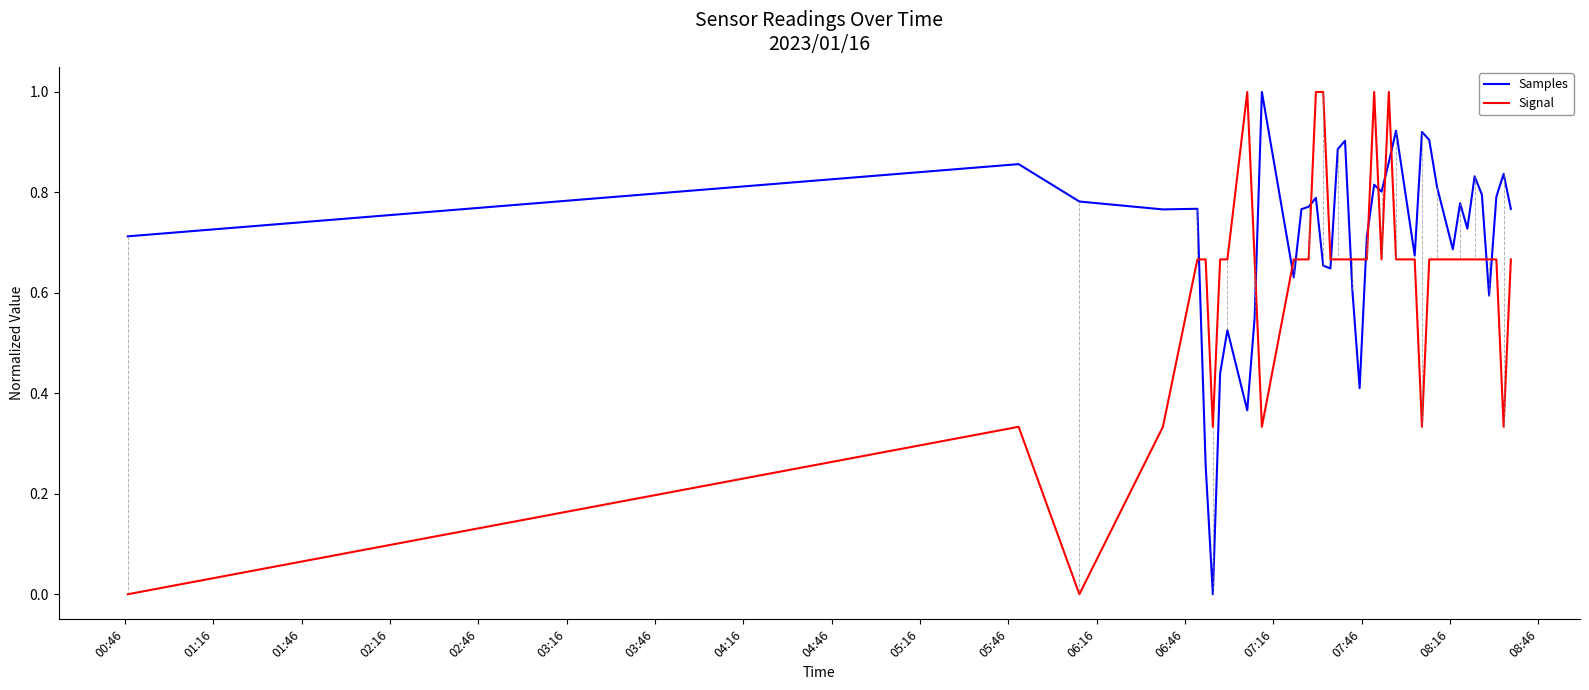

Which series ends up on top after the final intersection of Signal and Samples?

Samples